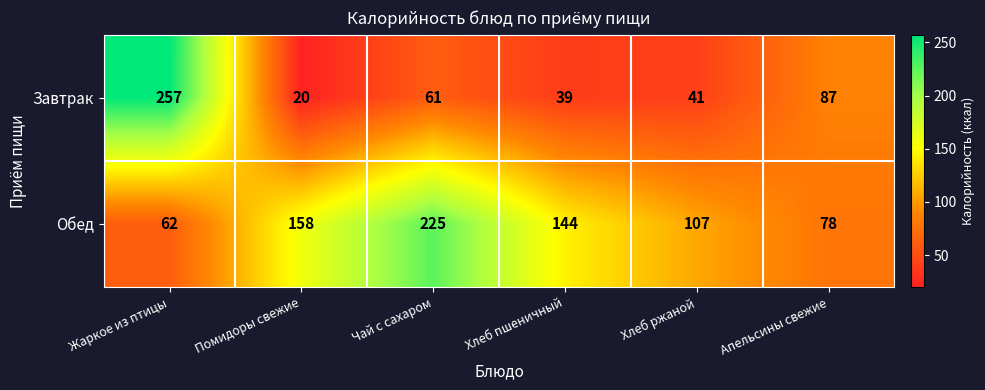

What is the total value across all series at Хлеб пшеничный?

183